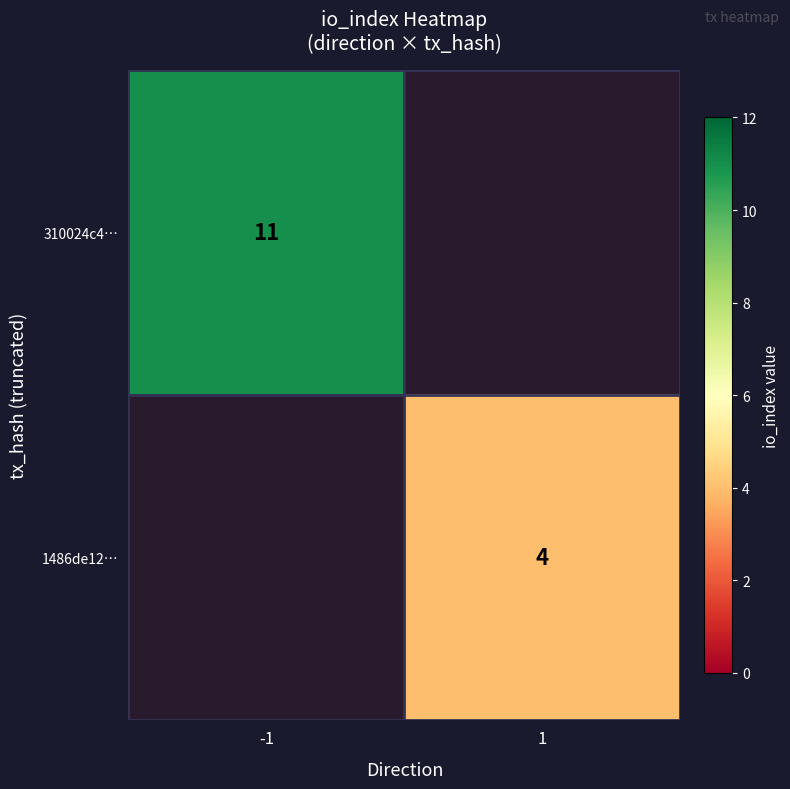

Is it true that 1486de12… equals 4 at 1?

True